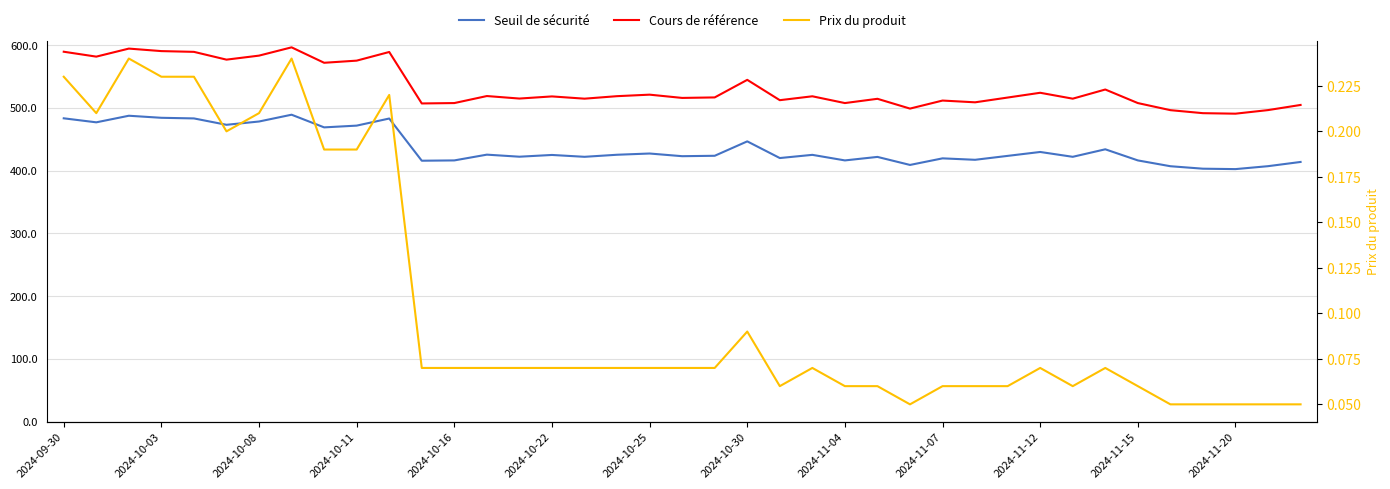

Is it true that Seuil de sécurité equals 419.5 at 2024-11-07?

True